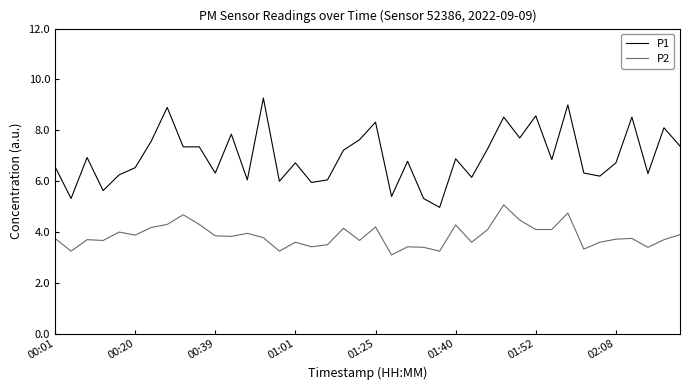

What is the difference between the maximum and minimum values in the P2 series?

2.0